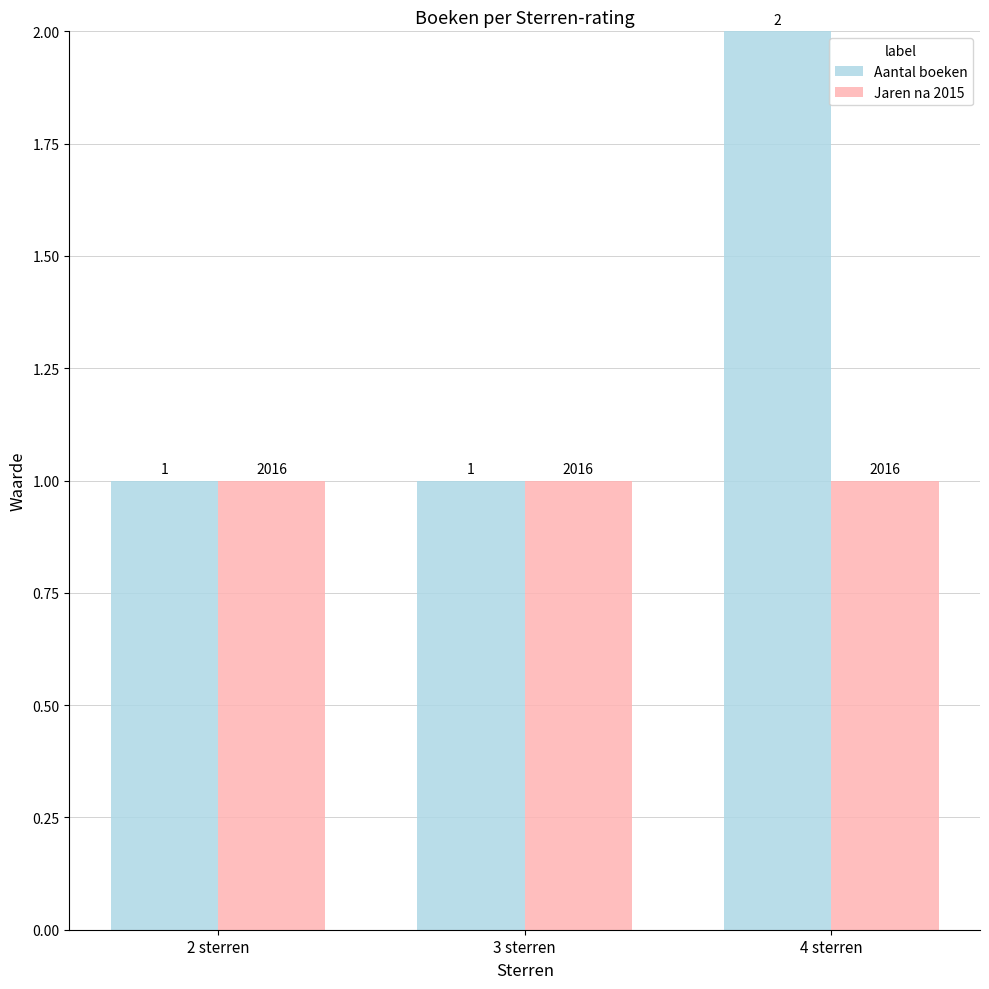

What is the greatest value displayed?

2